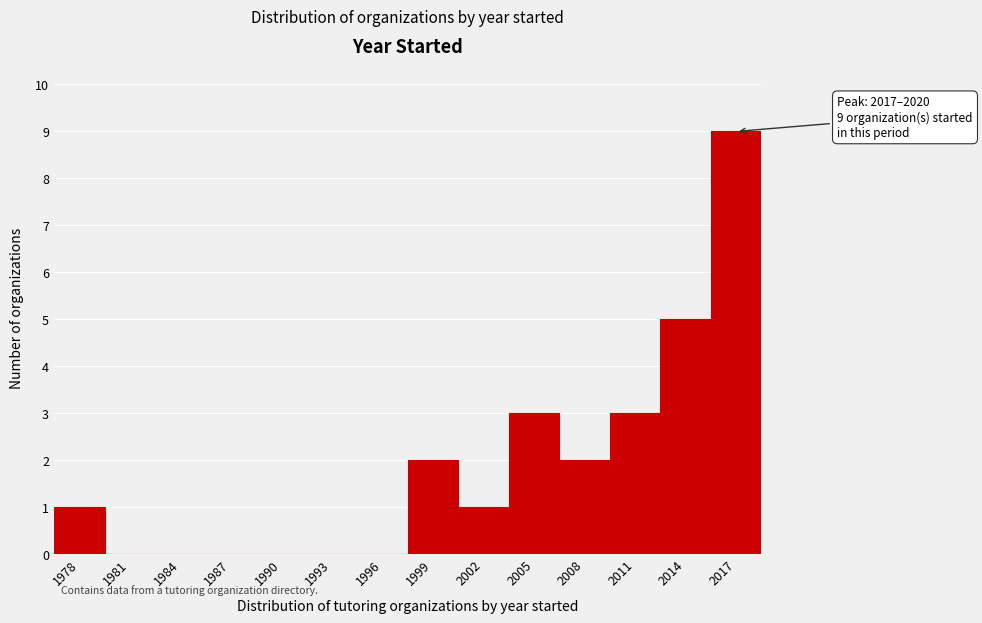

Reading right to left, extract all data points from this chart.

2017=9	2014=5	2011=3	2008=2	2005=3	2002=1	1999=2	1996=0	1993=0	1990=0	1987=0	1984=0	1981=0	1978=1